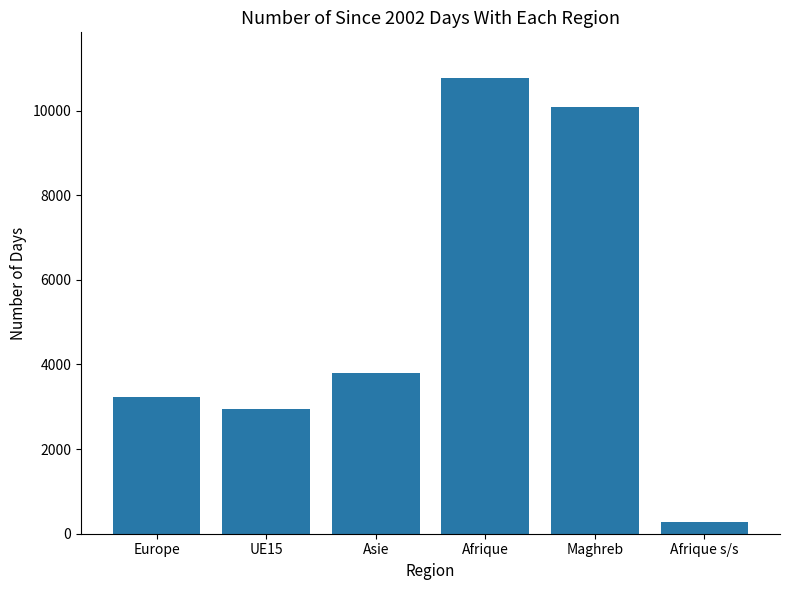

Where is the data nearest to the value 5525?

Asie